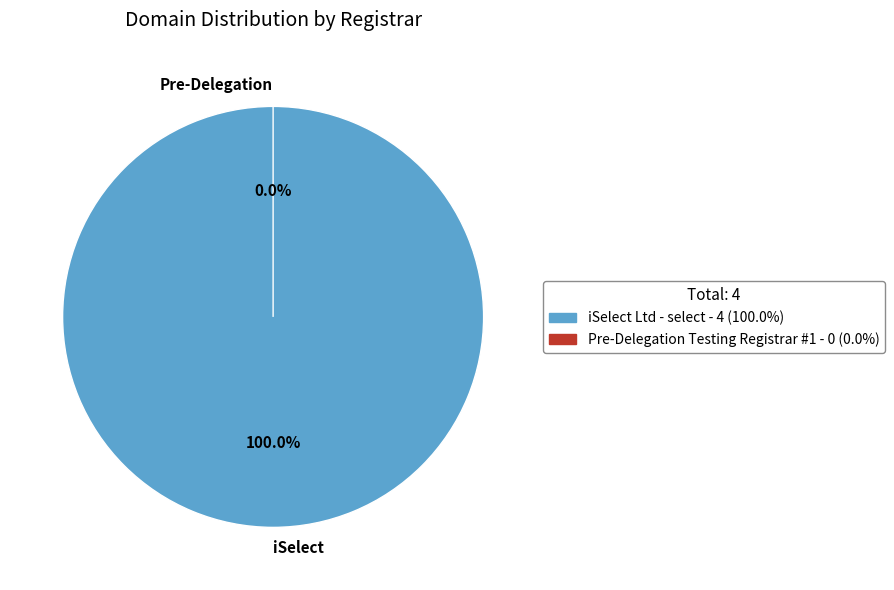

Which category accounts for the majority?

iSelect Ltd - select